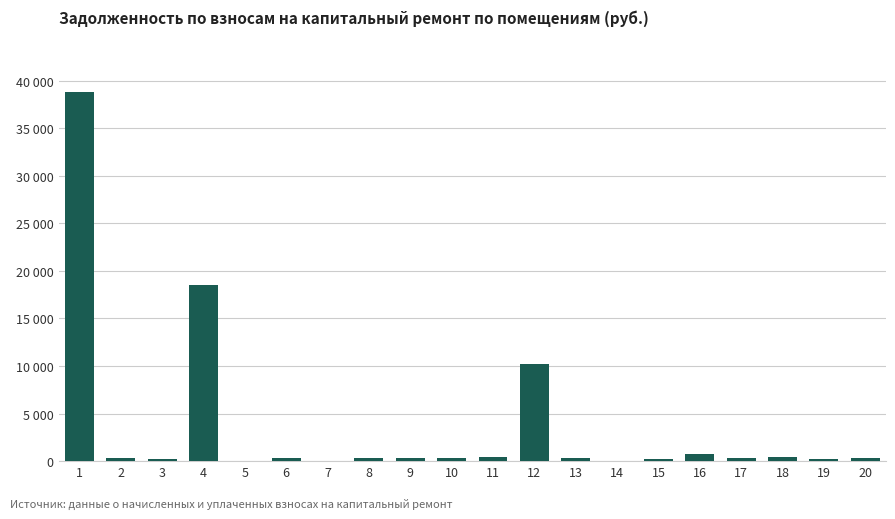

Are the bars horizontal?

No